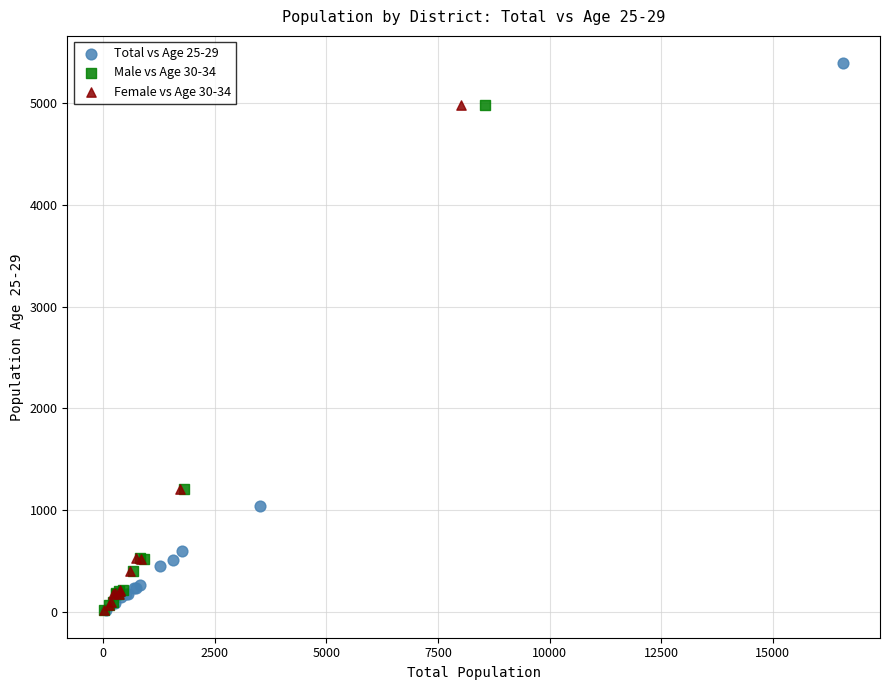

Which series contains the highest Y value?

Total vs Age 25-29